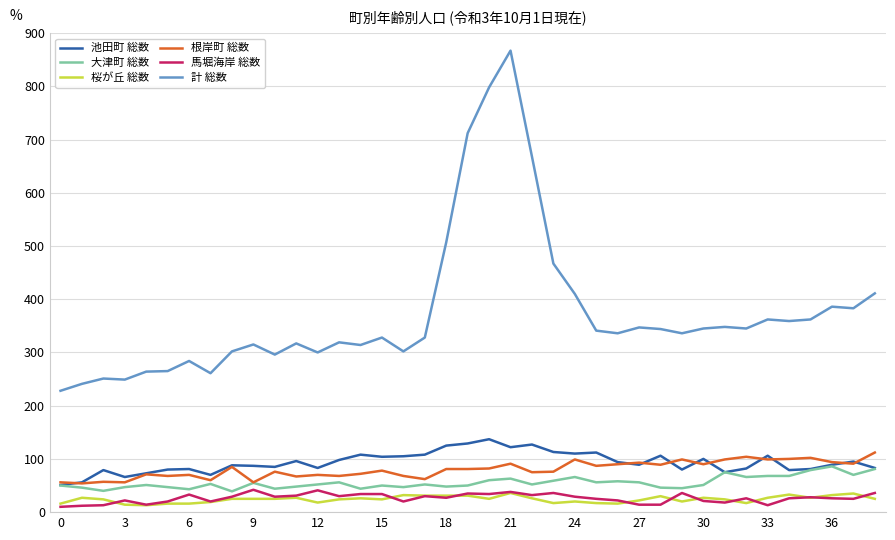

How many lines are shown in the chart?

6